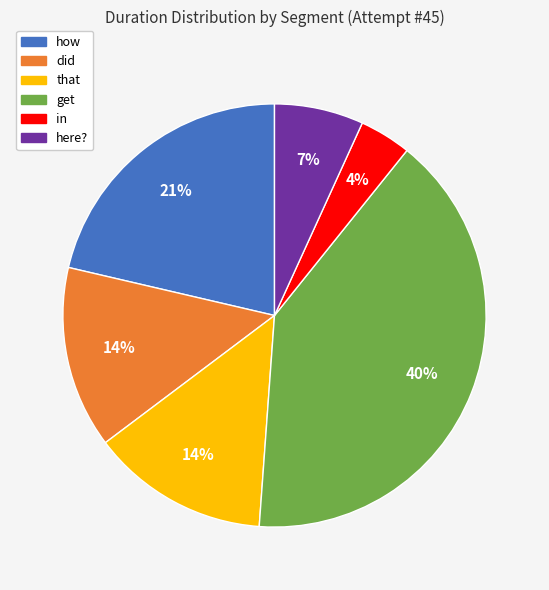

To the nearest percent, what is the difference between the in and get slice percentages?

36%